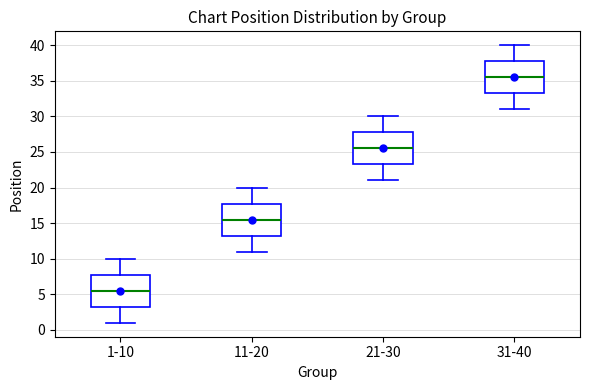

Reading left to right, read every box against the y-axis: the position of its median line, the range the box covers, and the ends of its whiskers. The values are not printed on the chart, so give them approximately, as read against the axis.

1-10: median 5.5, box 3.5 to 8.0, whiskers 1.0 to 10.0
11-20: median 15.5, box 13.5 to 18.0, whiskers 11.0 to 20.0
21-30: median 25.5, box 23.5 to 28.0, whiskers 21.0 to 30.0
31-40: median 35.5, box 33.5 to 38.0, whiskers 31.0 to 40.0